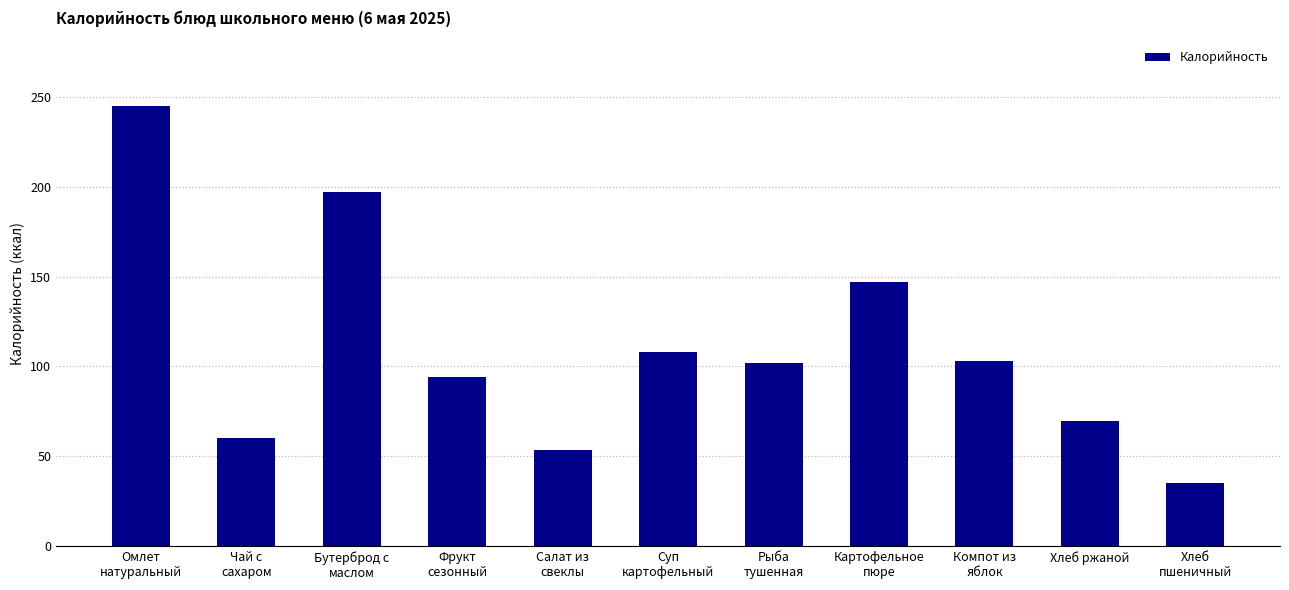

What is the greatest value displayed?

244.6